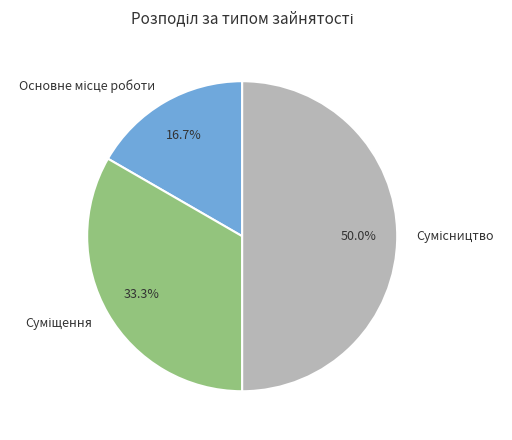

What is the ratio of the value at Суміщення to the value at Основне місце роботи?

2.0